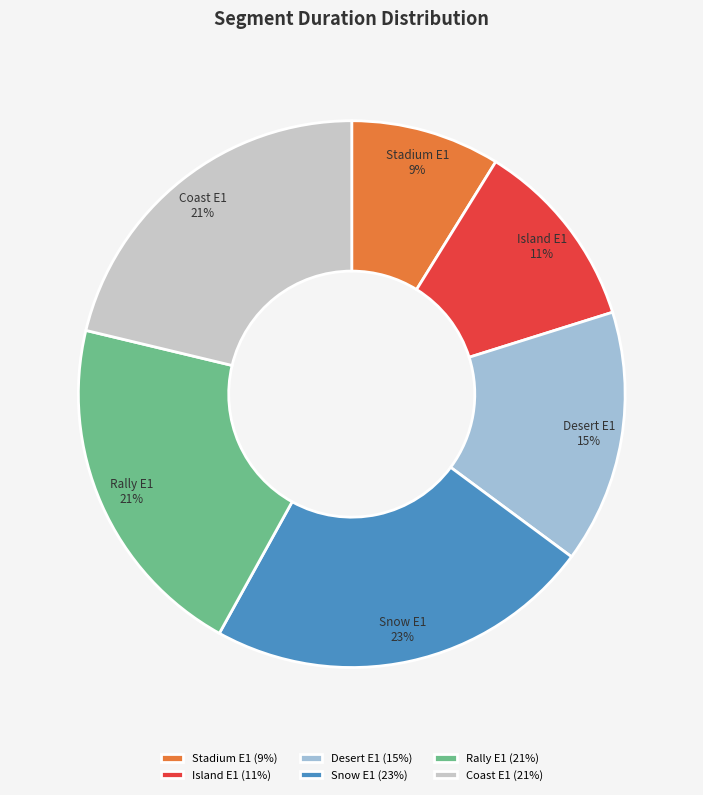

Do Island E1 and Rally E1 together represent more than half of the pie?

No